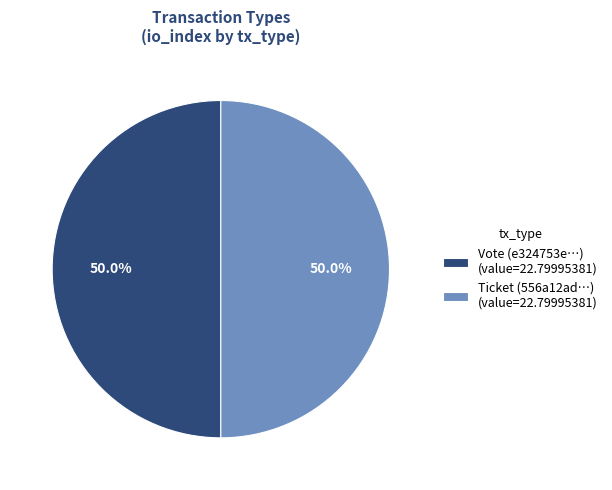

What is the ratio of the value at Ticket (556a12ad…) (value=22.79995381) to the value at Vote (e324753e…) (value=22.79995381)?

1.0